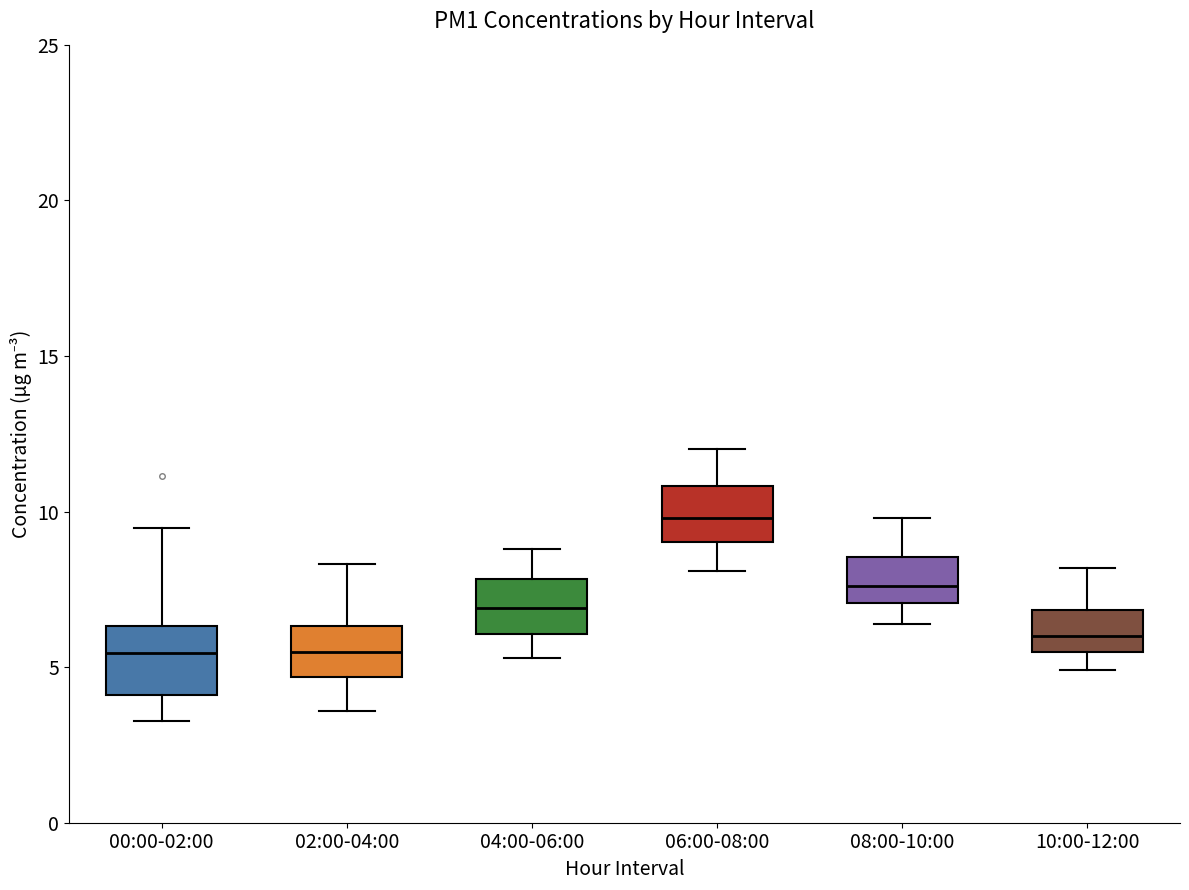

Which box's median line is the highest?

06:00-08:00